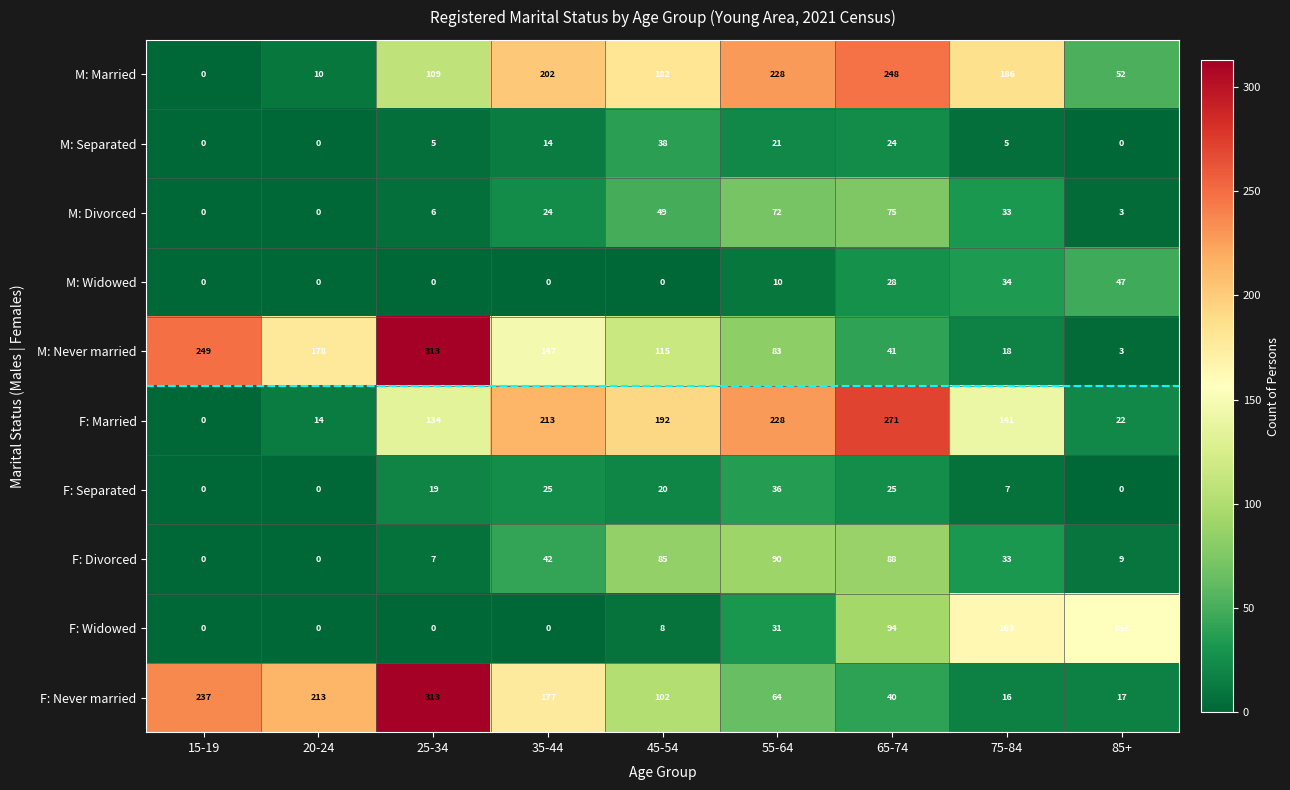

Which series has the largest total across all categories?

M: Married